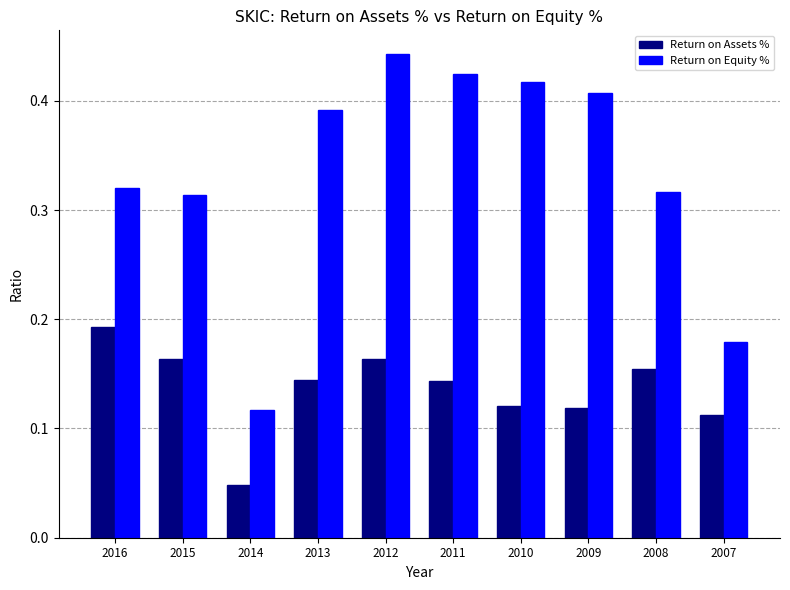

Which series has the widest spread of values?

Return on Equity %